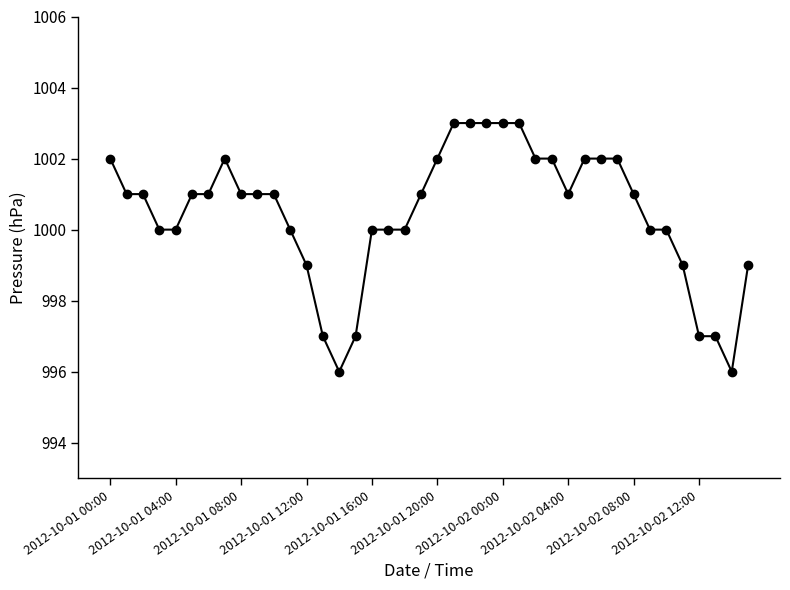

What is the value of the 36th point from the left?

999